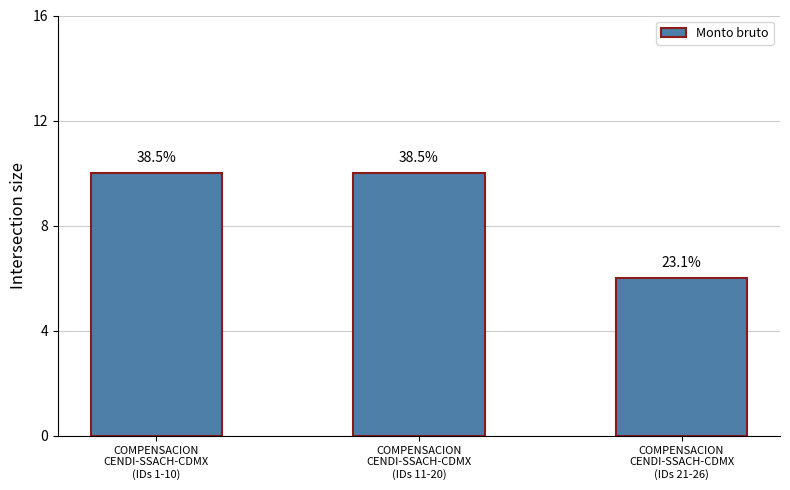

Rank the categories by value from lowest to highest.

COMPENSACION
CENDI-SSACH-CDMX
(IDs 21-26), COMPENSACION
CENDI-SSACH-CDMX
(IDs 1-10), COMPENSACION
CENDI-SSACH-CDMX
(IDs 11-20)